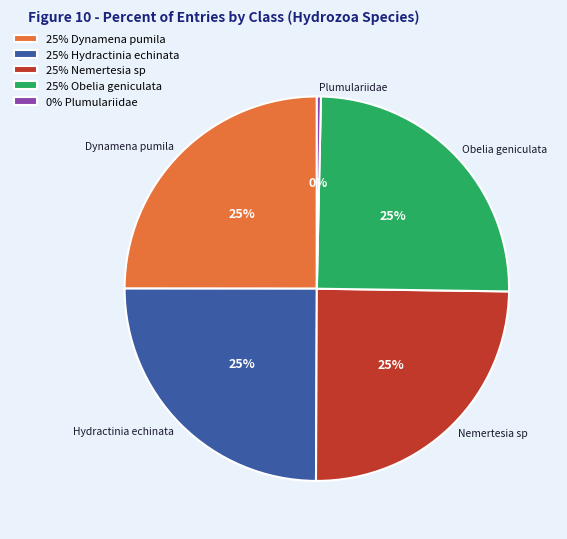

The Dynamena pumila slice represents 31% of the pie. True or false?

False